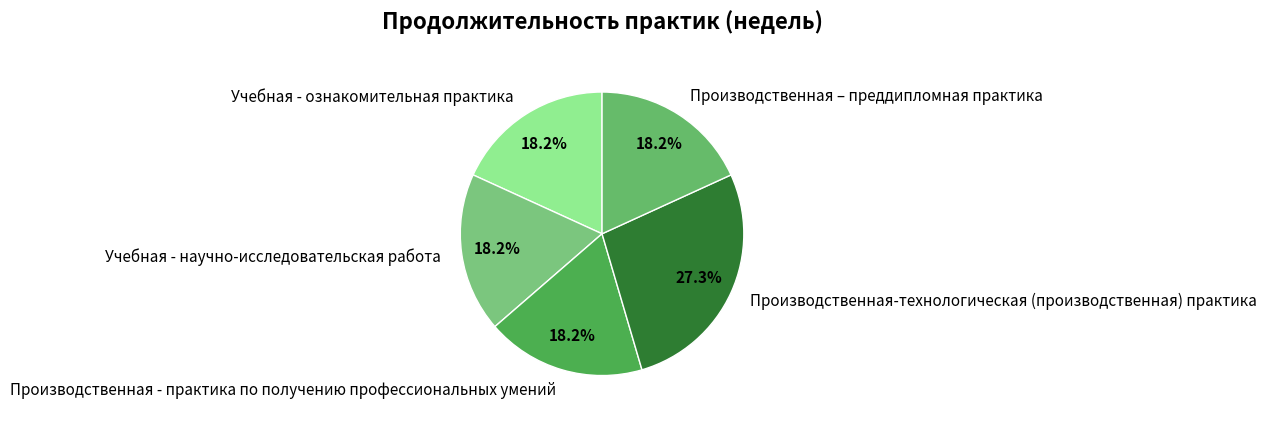

How many slices are in this pie chart?

5